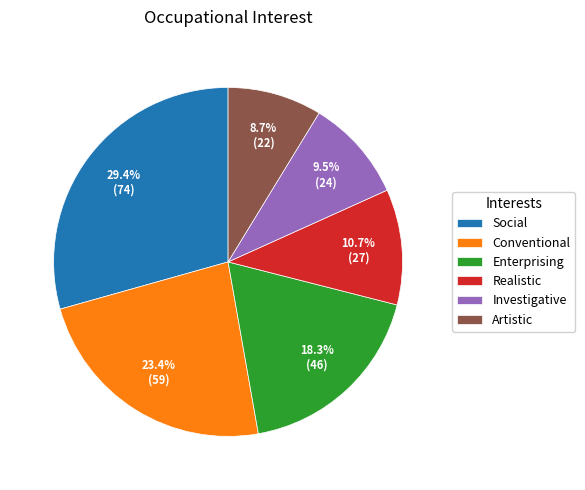

To the nearest percent, what is the combined percentage of Artistic and Realistic?

19%